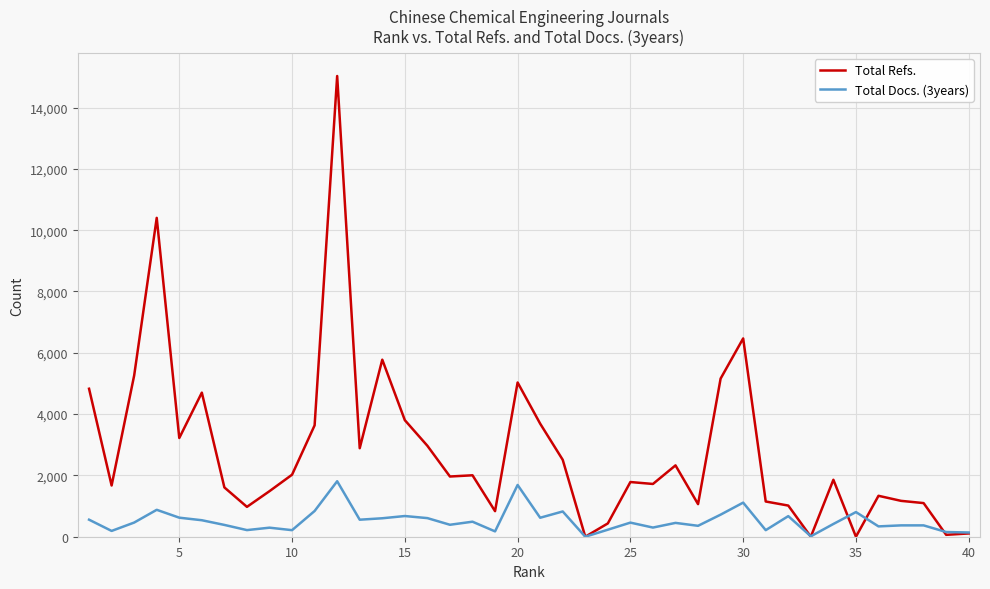

What is the greatest value displayed?

15028